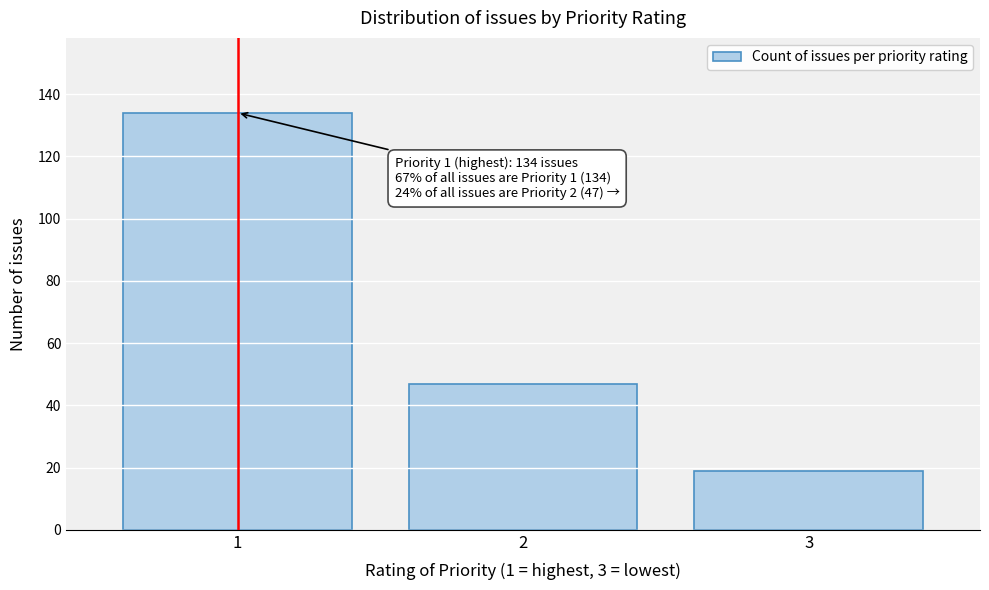

Reading left to right, transcribe all the data shown in this chart.

1=134	2=47	3=19